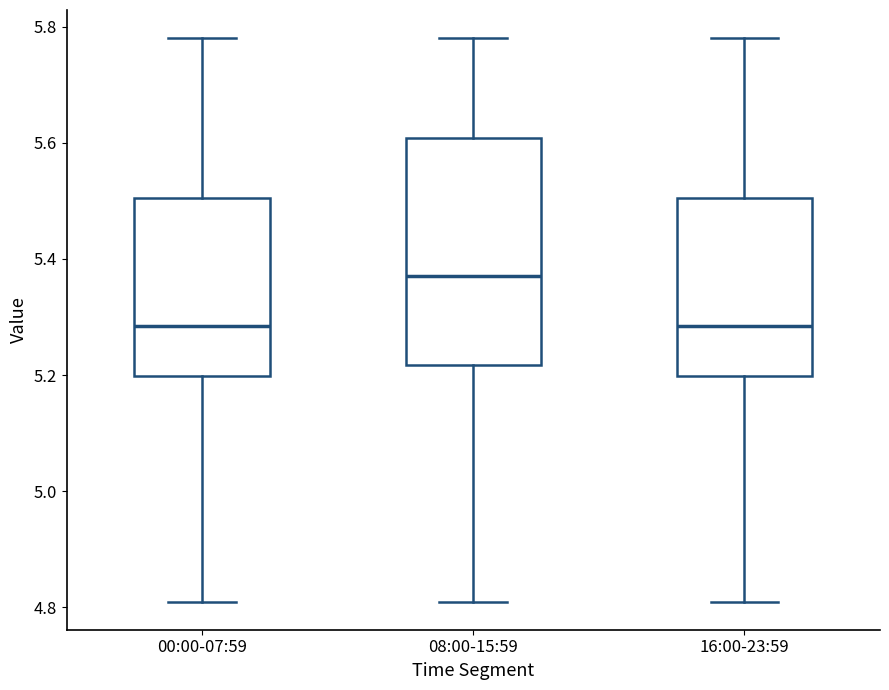

Reading left to right, read every box against the y-axis: the position of its median line, the range the box covers, and the ends of its whiskers. The values are not printed on the chart, so give them approximately, as read against the axis.

00:00-07:59: median 5.28, box 5.20 to 5.50, whiskers 4.82 to 5.78
08:00-15:59: median 5.38, box 5.22 to 5.60, whiskers 4.82 to 5.78
16:00-23:59: median 5.28, box 5.20 to 5.50, whiskers 4.82 to 5.78